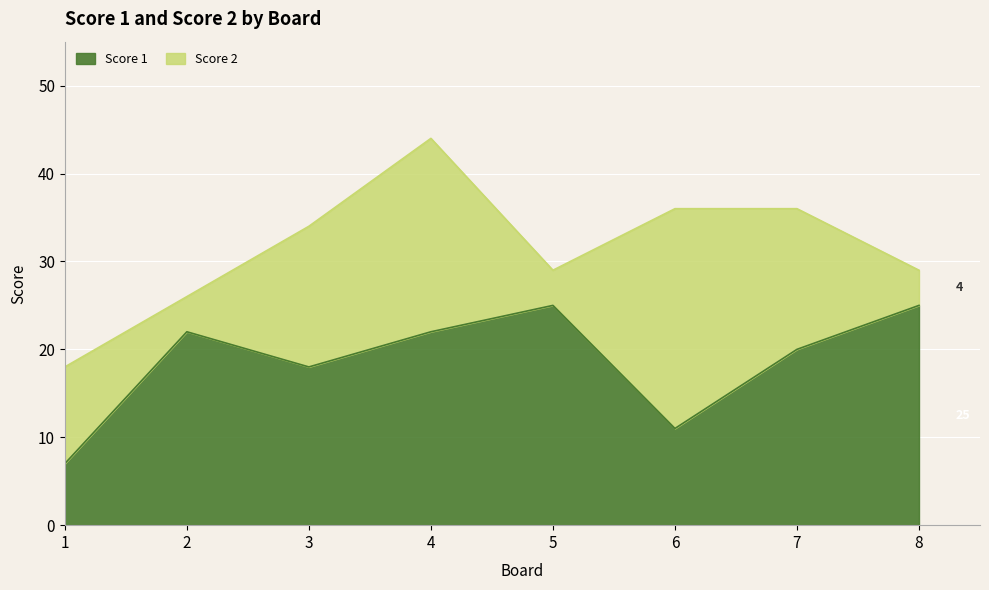

What is the total value across all series at 3?

34